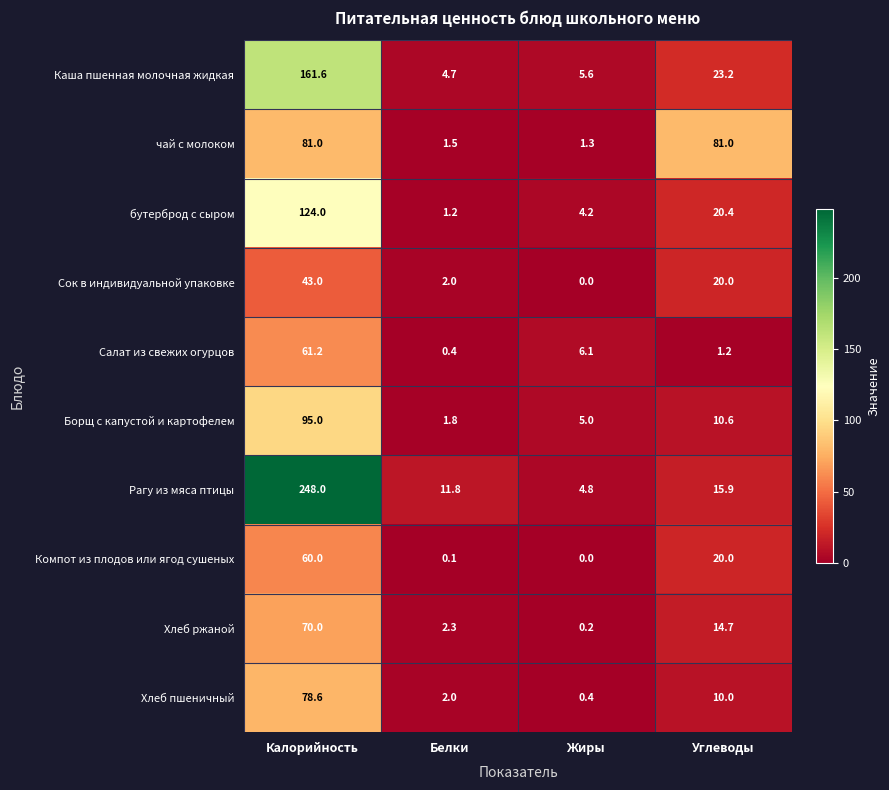

What is the total value across all series at Углеводы?

217.0